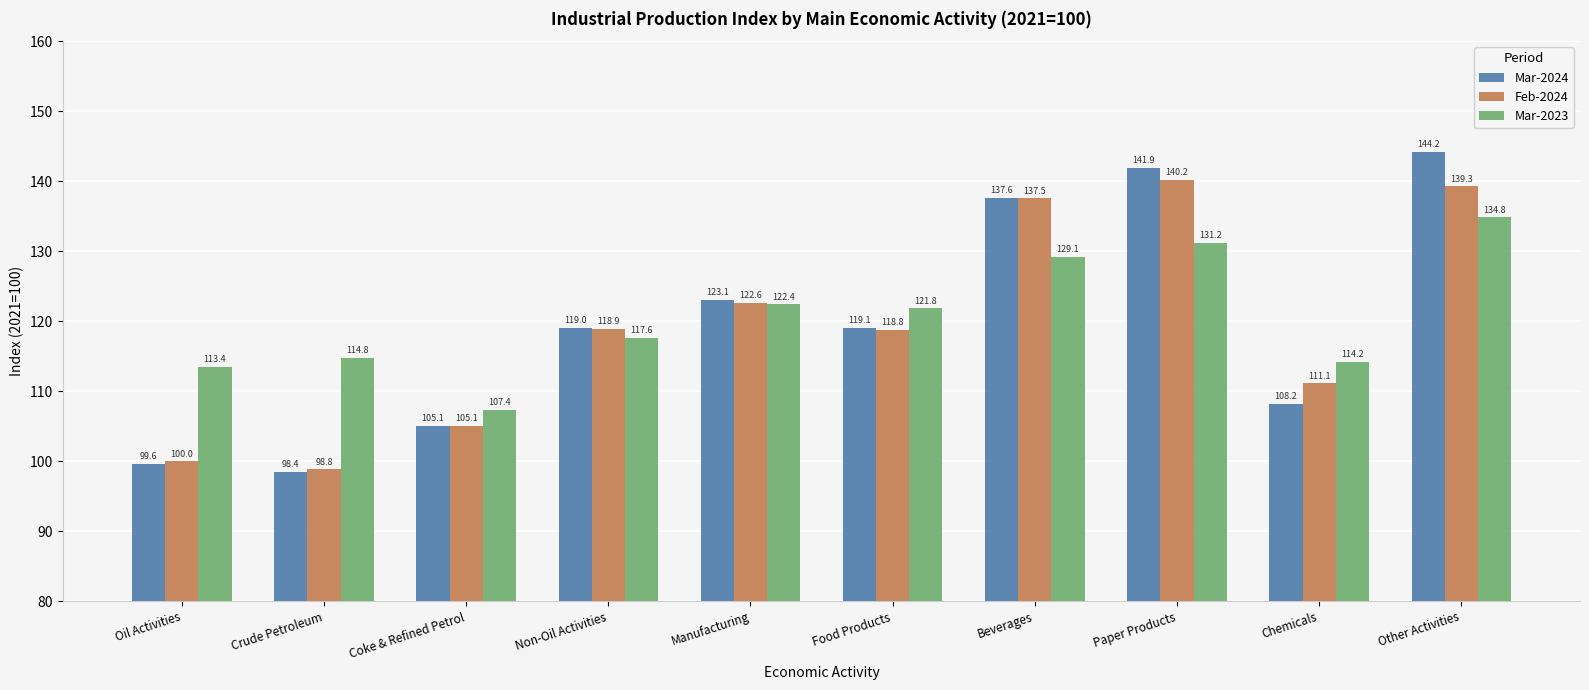

At which label is Feb-2024 closest to 119?

Non-Oil Activities